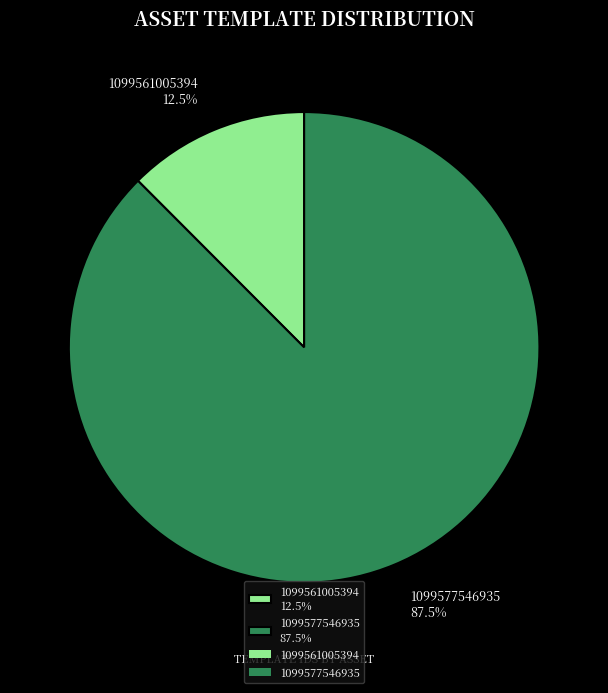

Rank the categories by value from highest to lowest.

1099577546935, 1099561005394